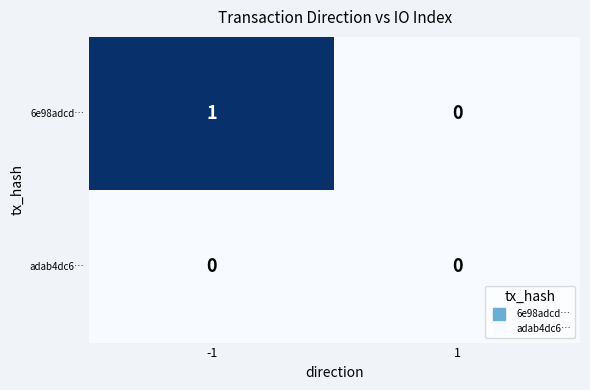

Which series has the largest range (max minus min)?

6e98adcd…